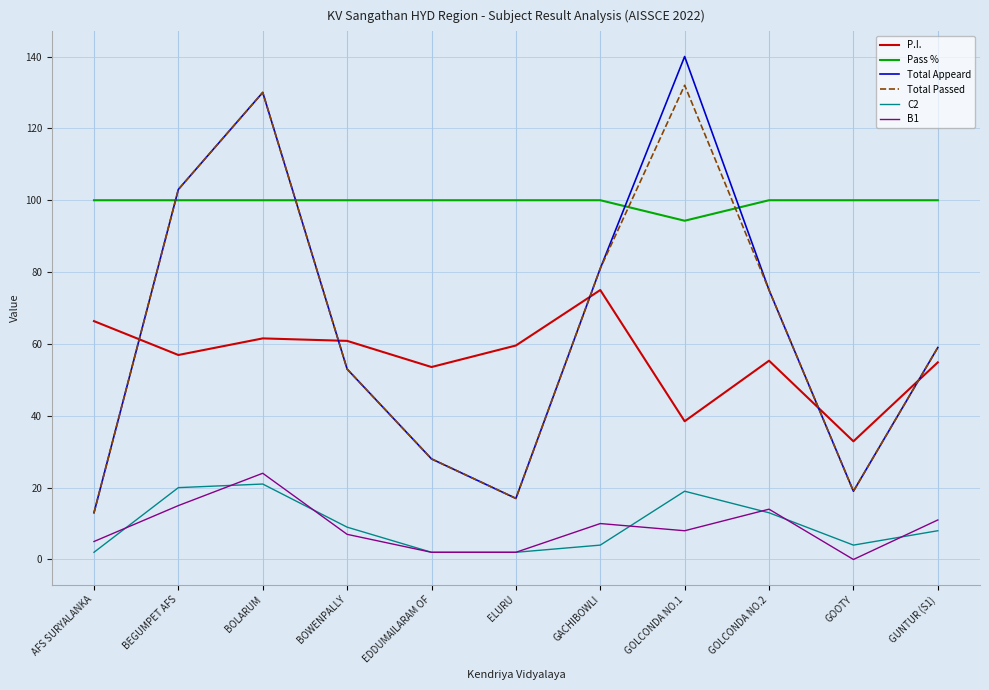

At how many categories does at least one series exceed 60?

11